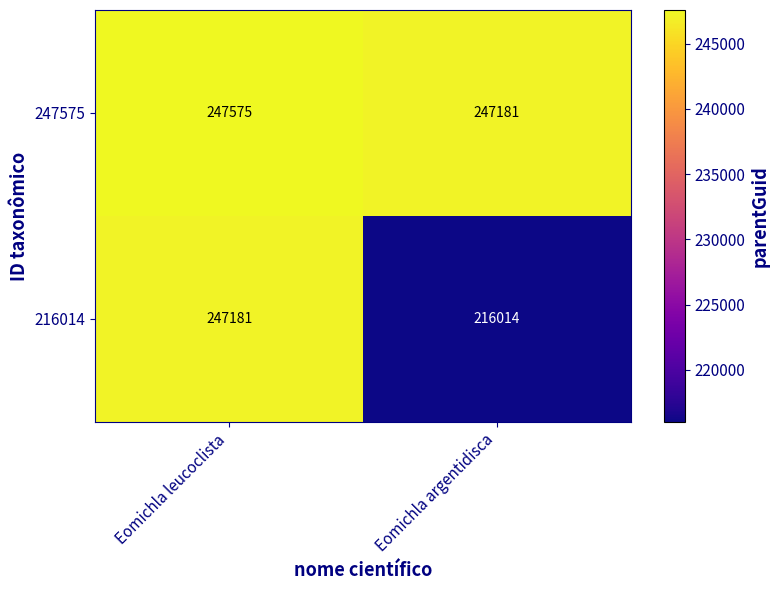

True or false: 247575 has a value of 60083 at Eomichla argentidisca.

False